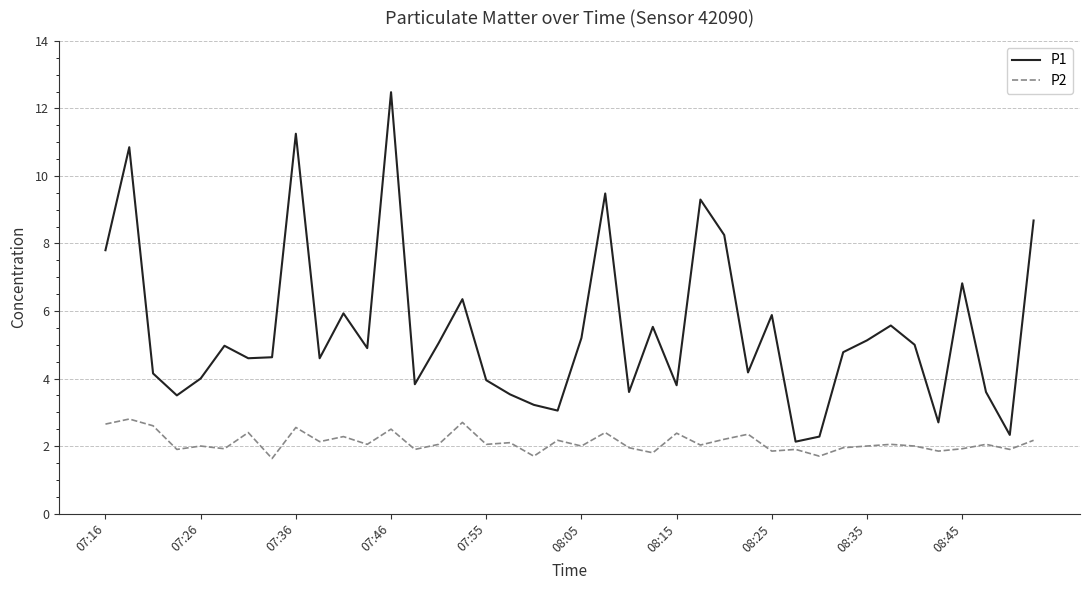

Which series has the largest total across all categories?

P1